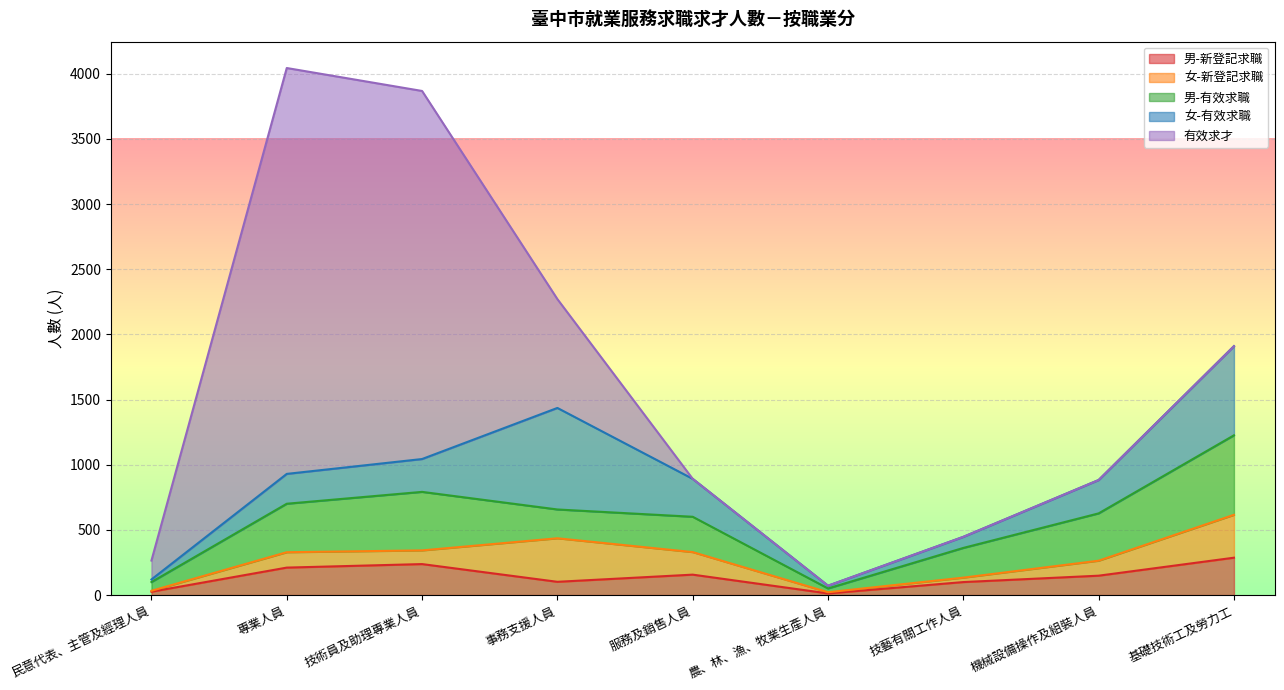

What is the highest value of the 男-新登記求職 series?

287